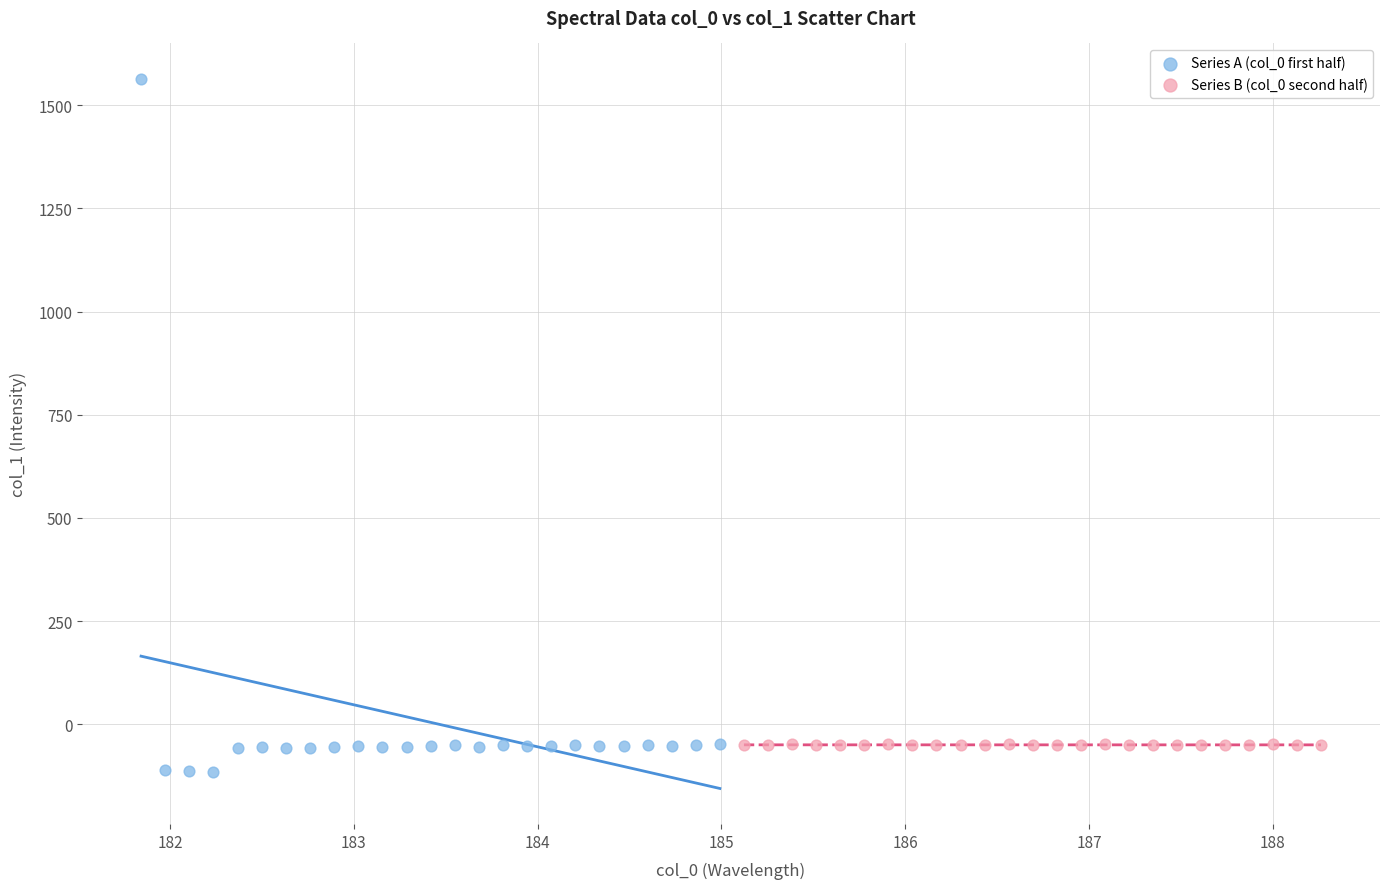

Which series has the widest spread of Y values?

Series A (col_0 first half)